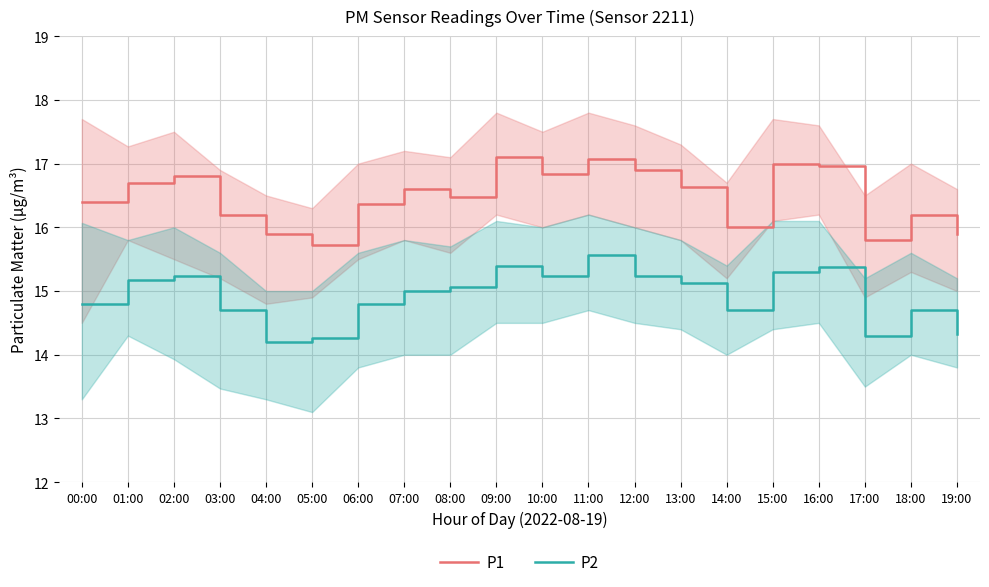

What is the total value across all series at 15:00?

32.3